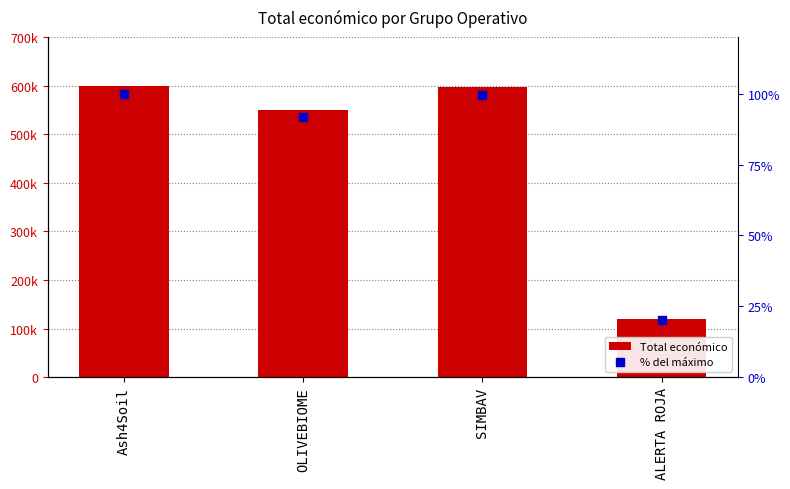

At how many categories does at least one series exceed 540406?

3